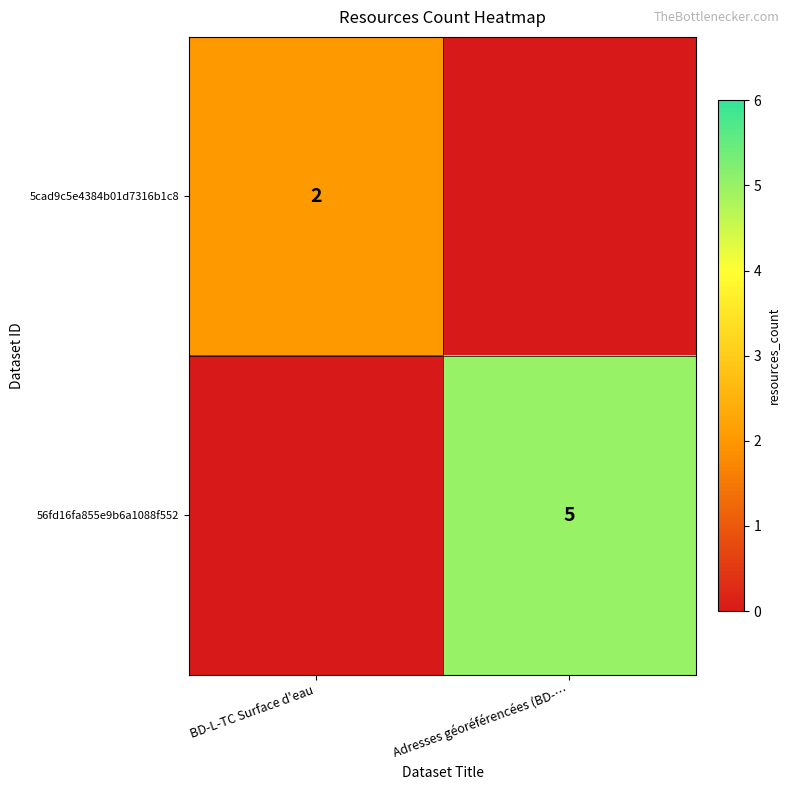

True or false: 56fd16fa855e9b6a1088f552 has a value of 5 at Adresses géoréférencées (BD-….

True